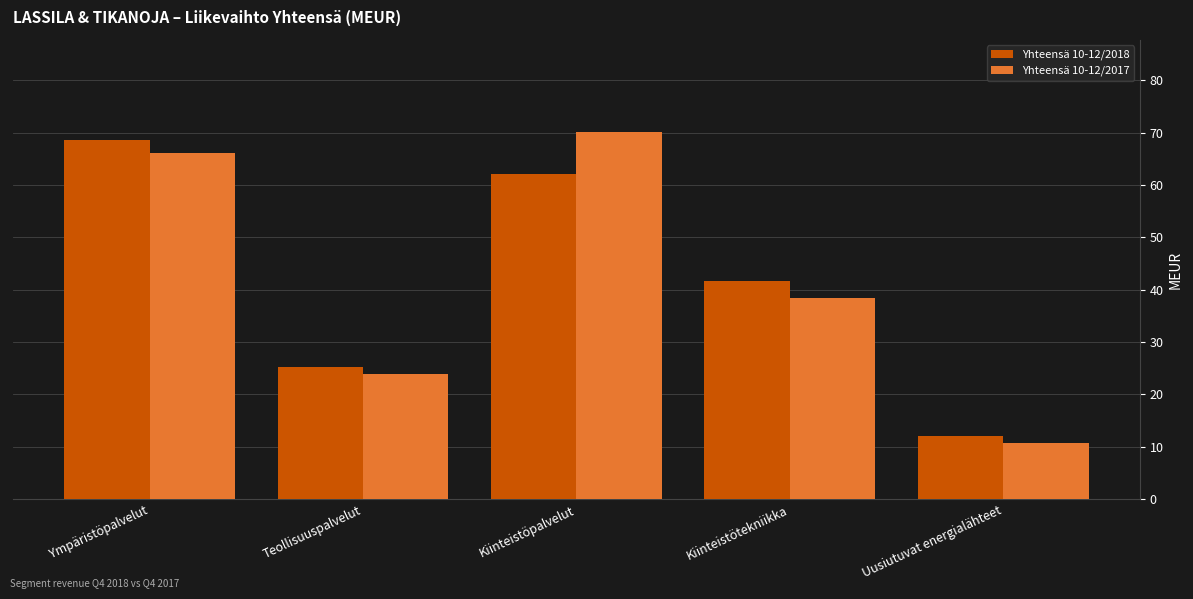

Is the value of Yhteensä 10-12/2018 at Kiinteistöpalvelut greater than the value of Yhteensä 10-12/2017 at Kiinteistöpalvelut?

No